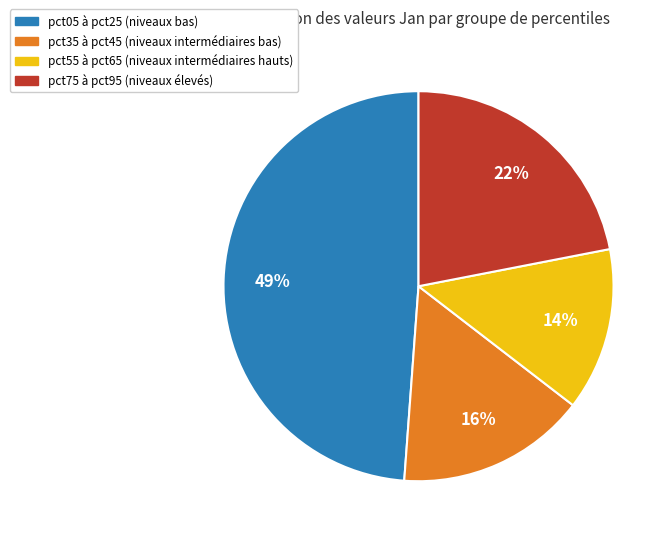

Is there a majority slice in this chart?

No